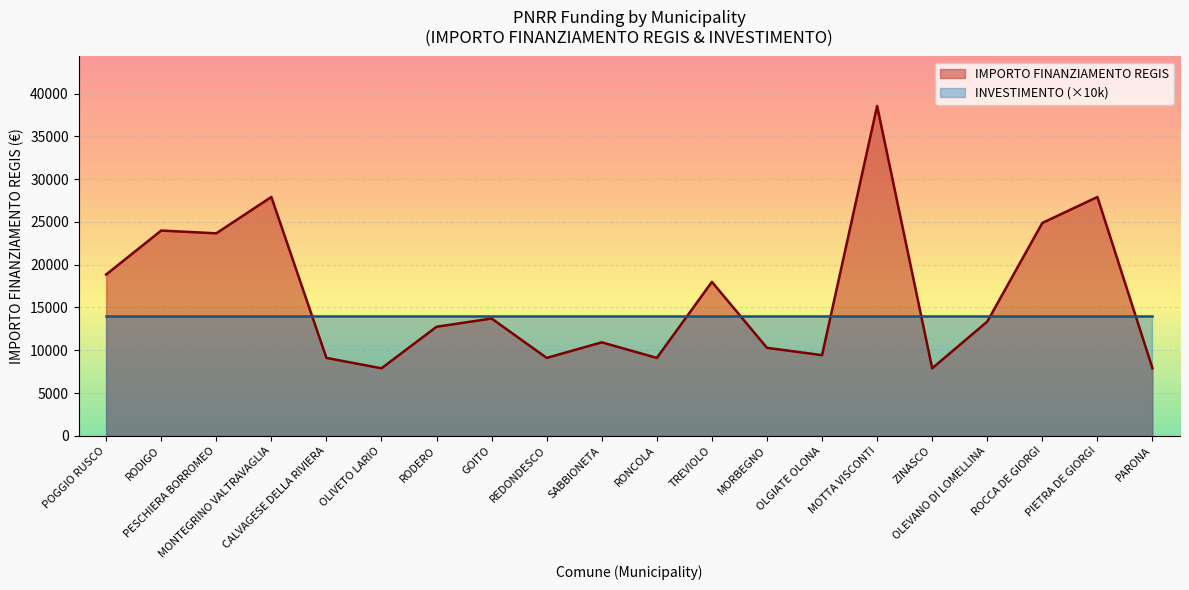

How many lines are shown in the chart?

2